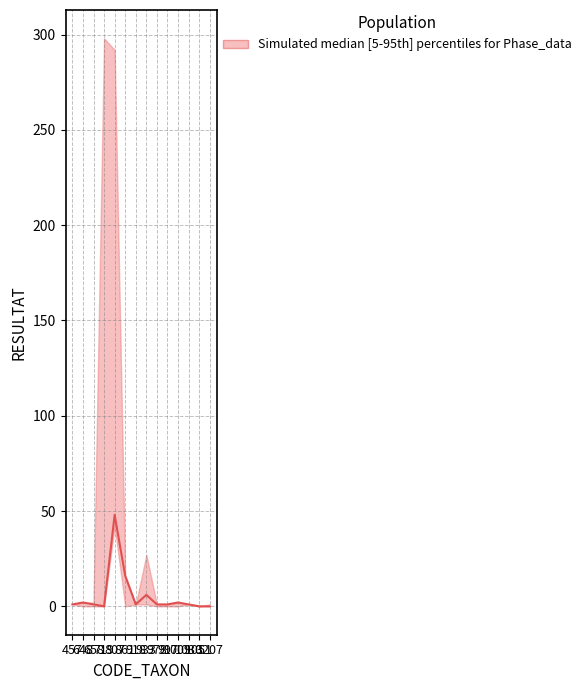

The chart shows a value of 1 at 978. True or false?

True